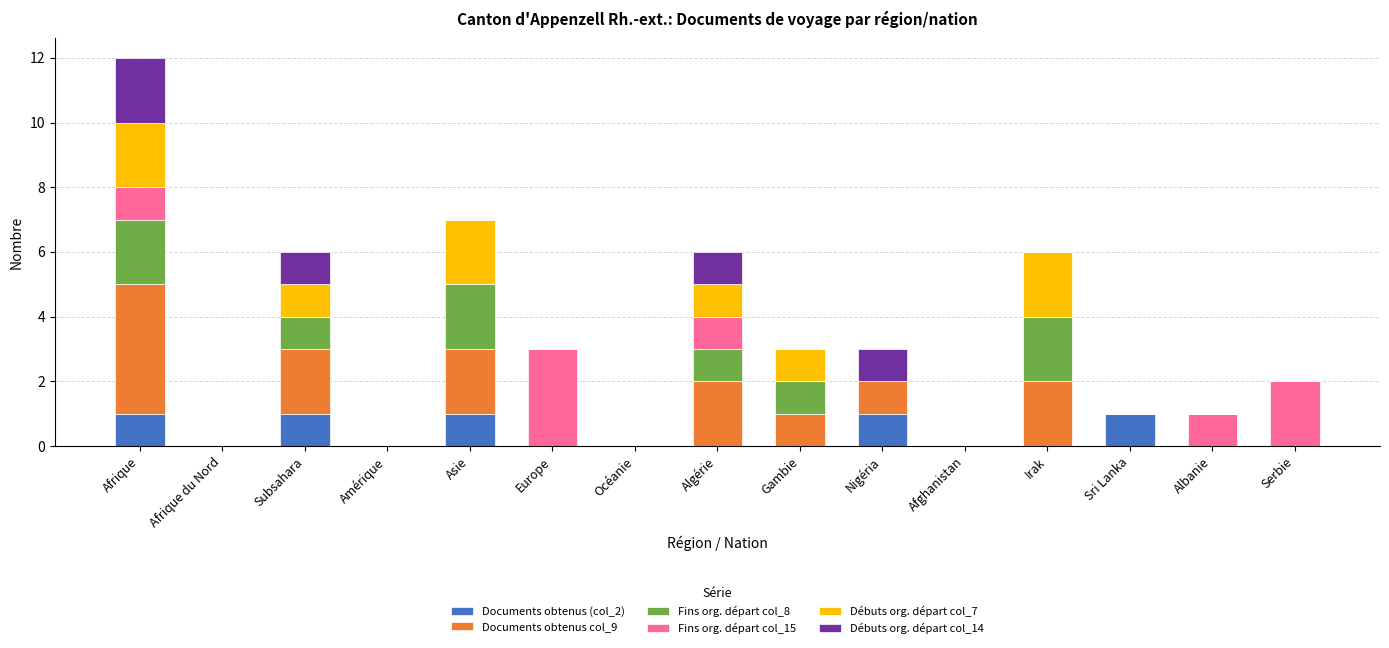

How many categories are shown in the chart?

15